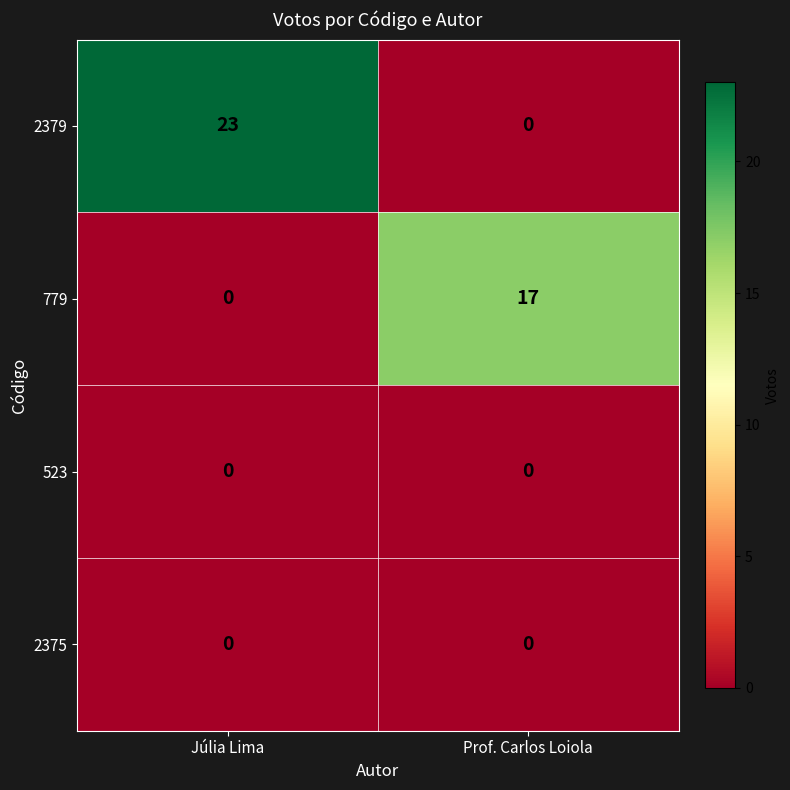

Rank the categories by 2379 value from highest to lowest.

Júlia Lima, Prof. Carlos Loiola